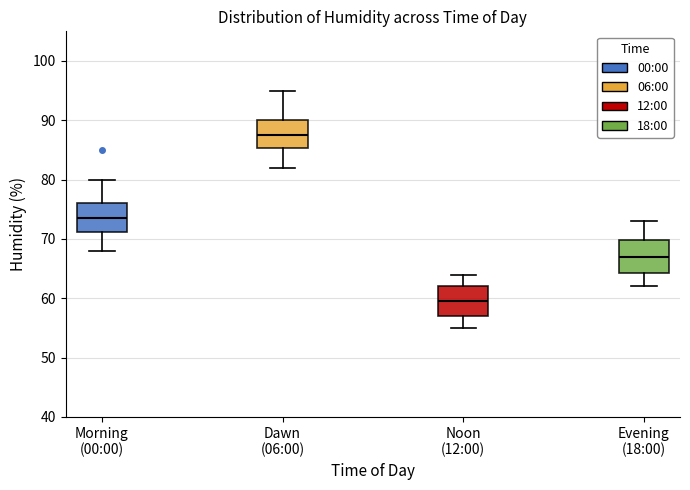

Reading left to right, read every box against the y-axis: the position of its median line, the range the box covers, and the ends of its whiskers. The values are not printed on the chart, so give them approximately, as read against the axis.

Morning (00:00): median 74, box 71 to 76, whiskers 68 to 80
Dawn (06:00): median 88, box 85 to 90, whiskers 82 to 95
Noon (12:00): median 60, box 57 to 62, whiskers 55 to 64
Evening (18:00): median 67, box 64 to 70, whiskers 62 to 73